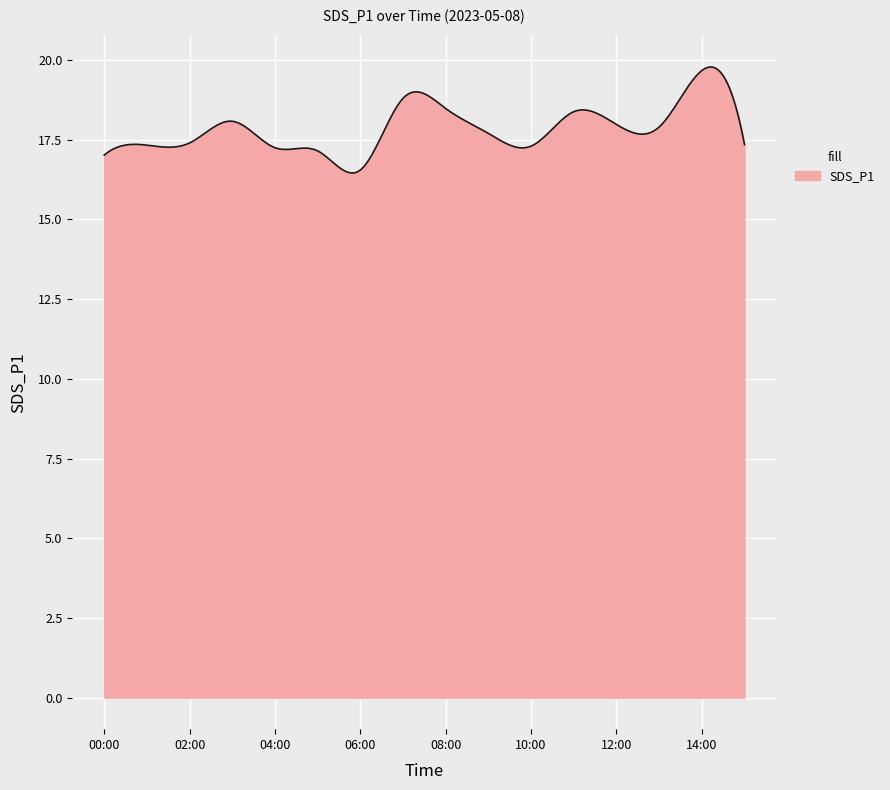

What is the maximum value shown in the chart?

19.8